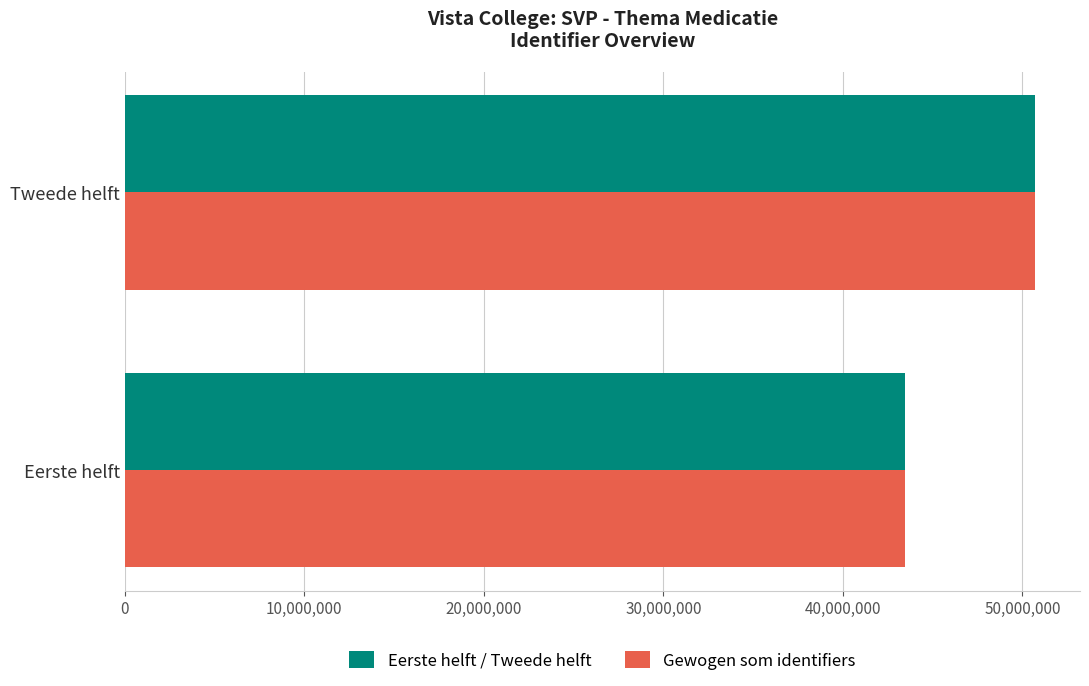

The Eerste helft / Tweede helft series shows 50668974 at Tweede helft. True or false?

True